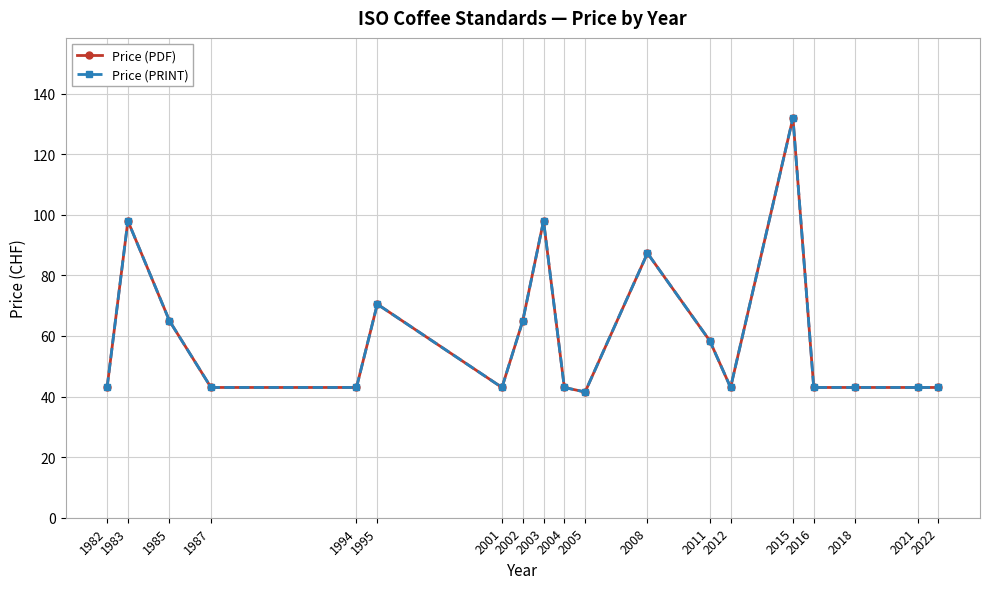

The Price (PDF) series shows 116.0 at 1985. True or false?

False